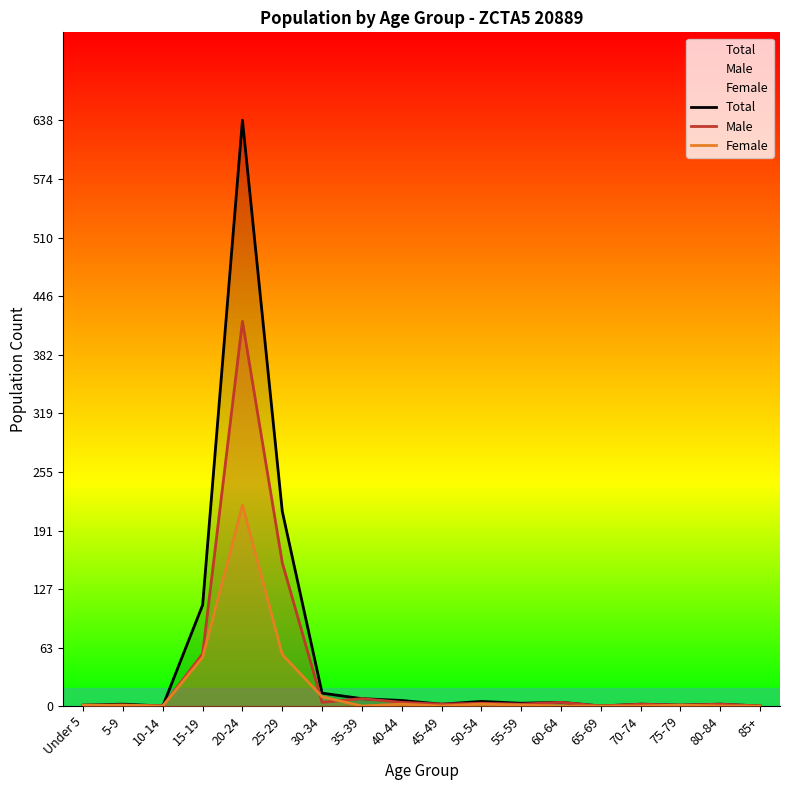

How many lines are shown in the chart?

3